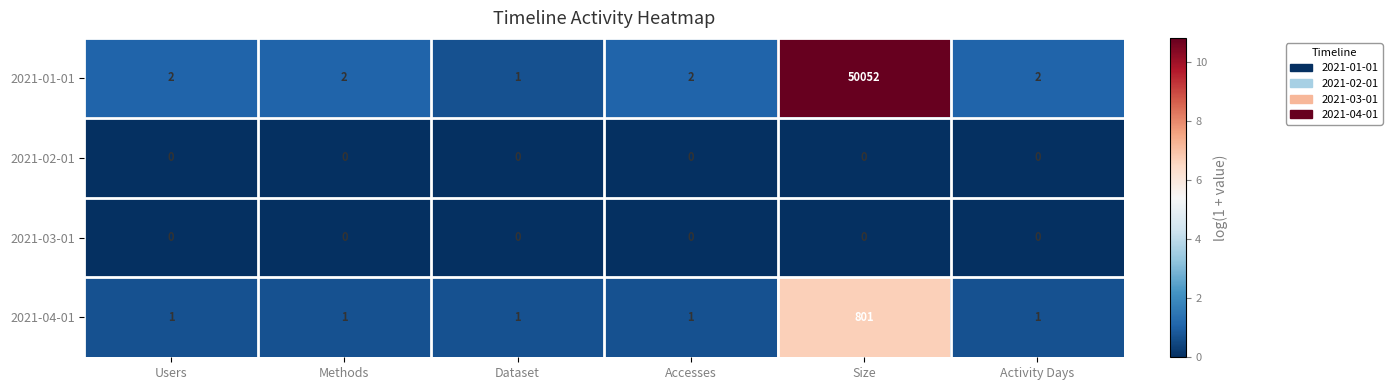

What is the greatest value displayed?

50052